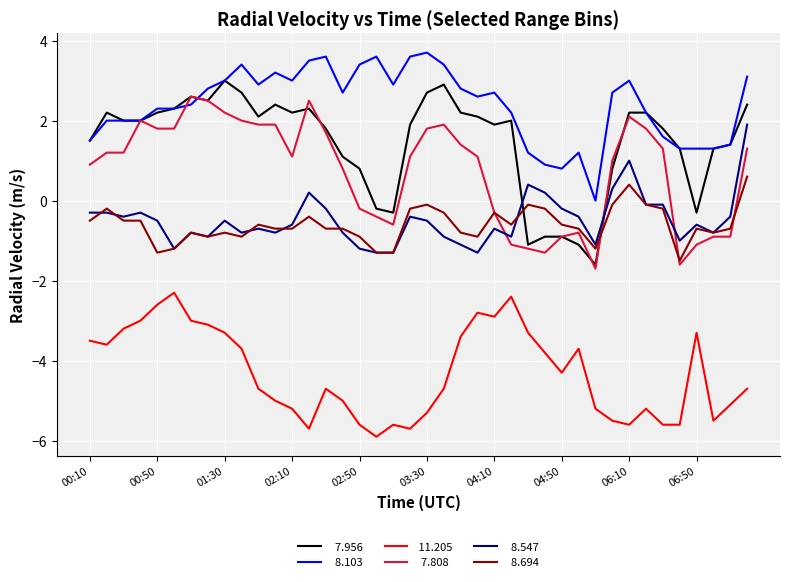

What is the greatest value displayed?

3.7